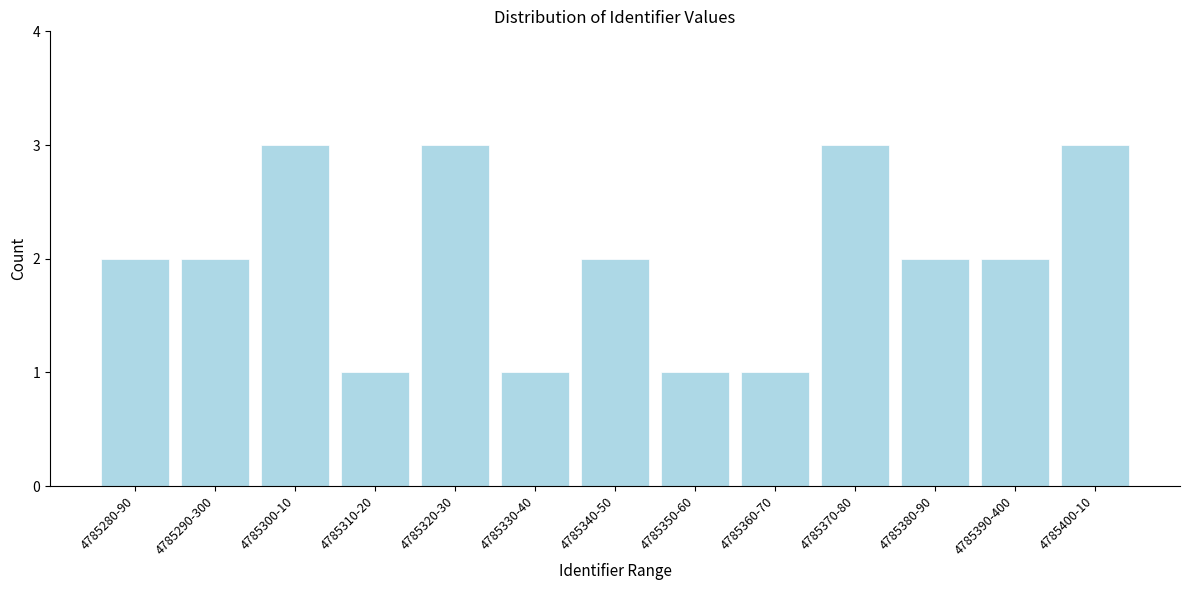

Reading right to left, list all the values displayed in this chart.

3	2	2	3	1	1	2	1	3	1	3	2	2